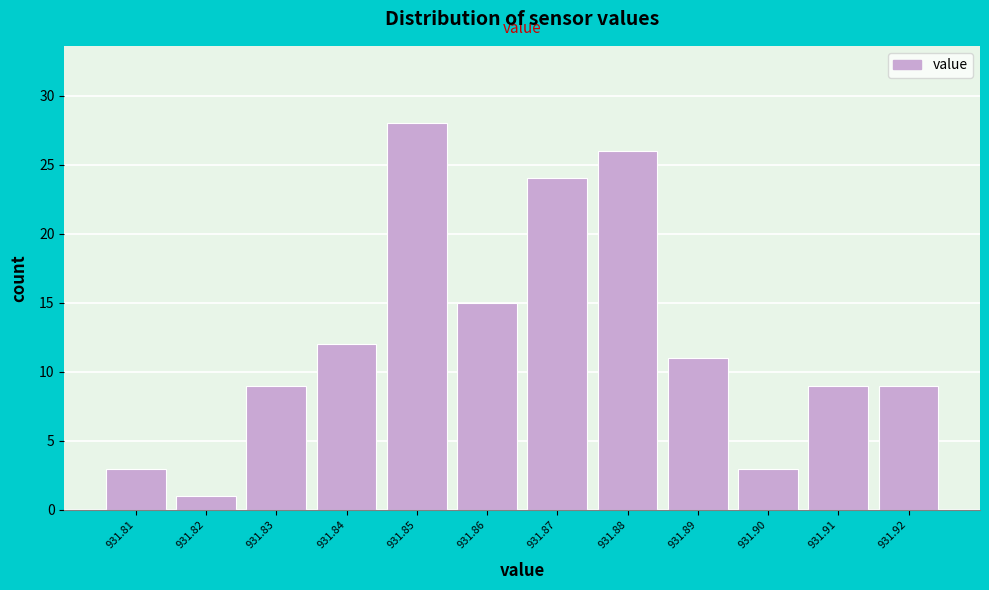

Reading left to right, transcribe all the data shown in this chart.

3	1	9	12	28	15	24	26	11	3	9	9